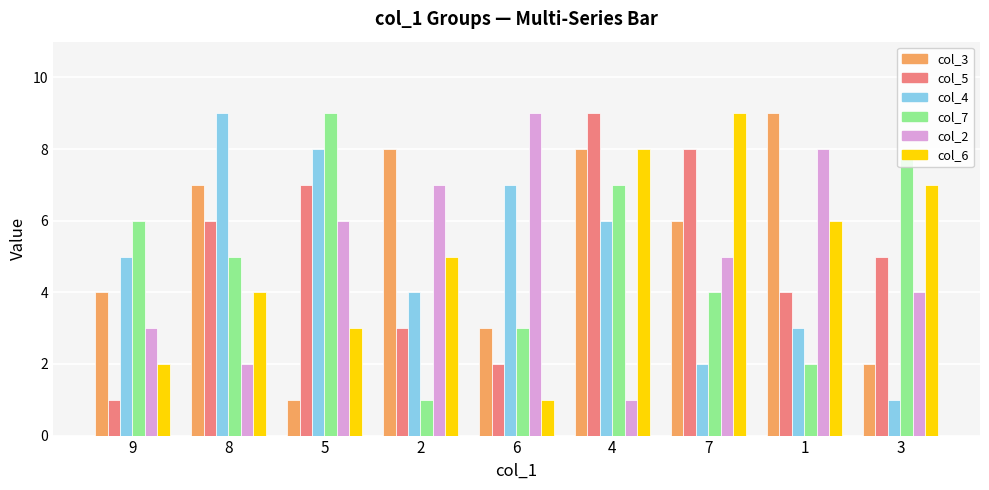

The value of col_2 at 4 is 1. True or false?

True